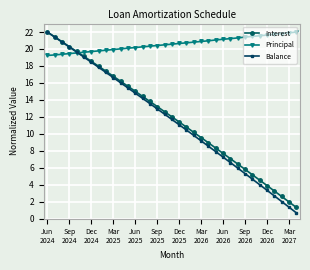

How many intersections are there between Balance and Principal?

1